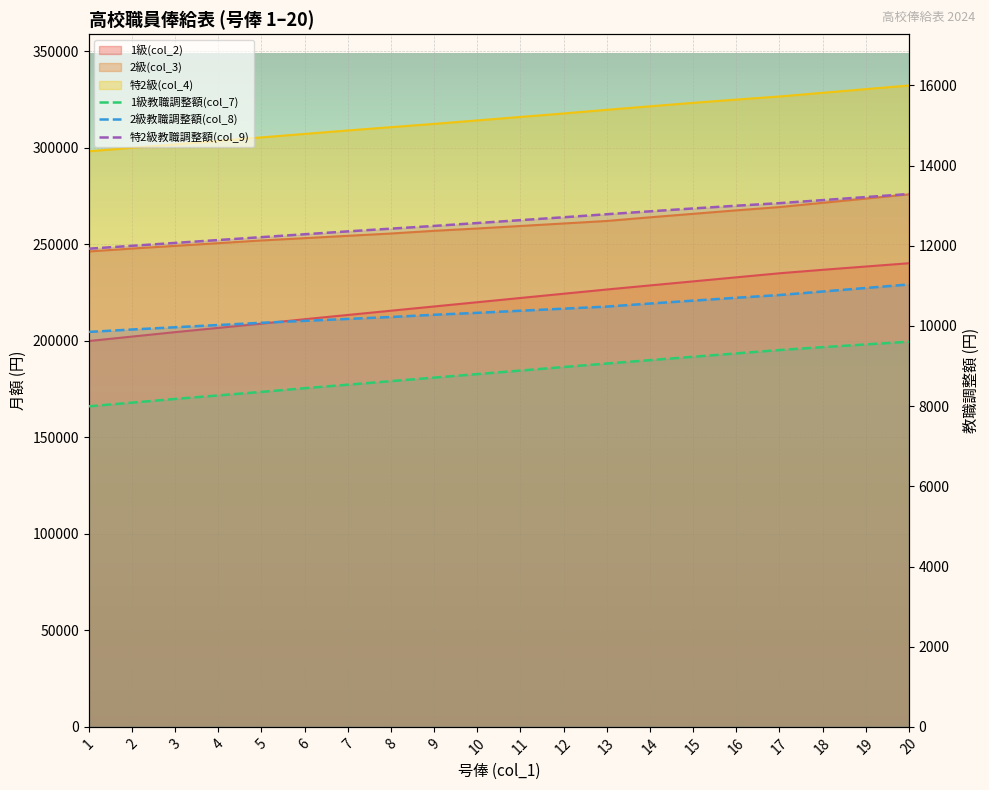

Reading left to right, extract all data points from this chart.

1級教職調整額(col_7): 1=7996	2=8088	3=8180	4=8268	5=8356	6=8448	7=8536	8=8624	9=8712	10=8800	11=8888	12=8976	13=9064	14=9148	15=9232	16=9316	17=9400	18=9472	19=9540	20=9608
2級教職調整額(col_8): 1=9852	2=9912	3=9968	4=10024	5=10080	6=10128	7=10176	8=10224	9=10280	10=10328	11=10380	12=10432	13=10484	14=10560	15=10632	16=10704	17=10772	18=10860	19=10948	20=11036
特2級教職調整額(col_9): 1=11928	2=12000	3=12072	4=12144	5=12216	6=12288	7=12360	8=12428	9=12496	10=12568	11=12640	12=12712	13=12788	14=12860	15=12932	16=13000	17=13064	18=13140	19=13216	20=13292